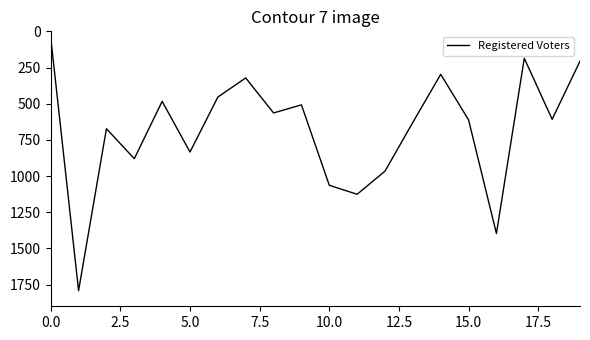

What is the average value?

682